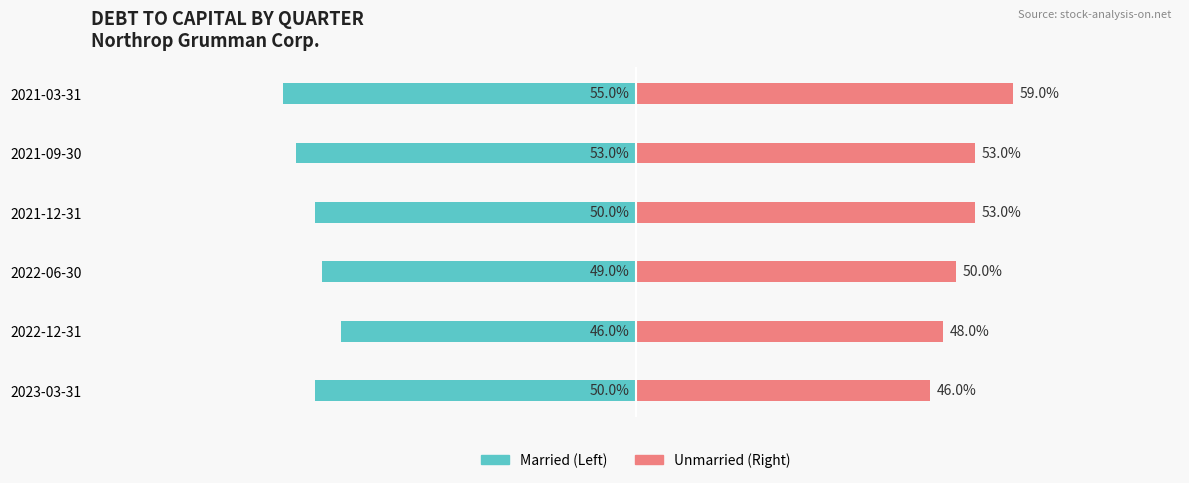

The Married series shows -0.5 at 2021-09-30. True or false?

True